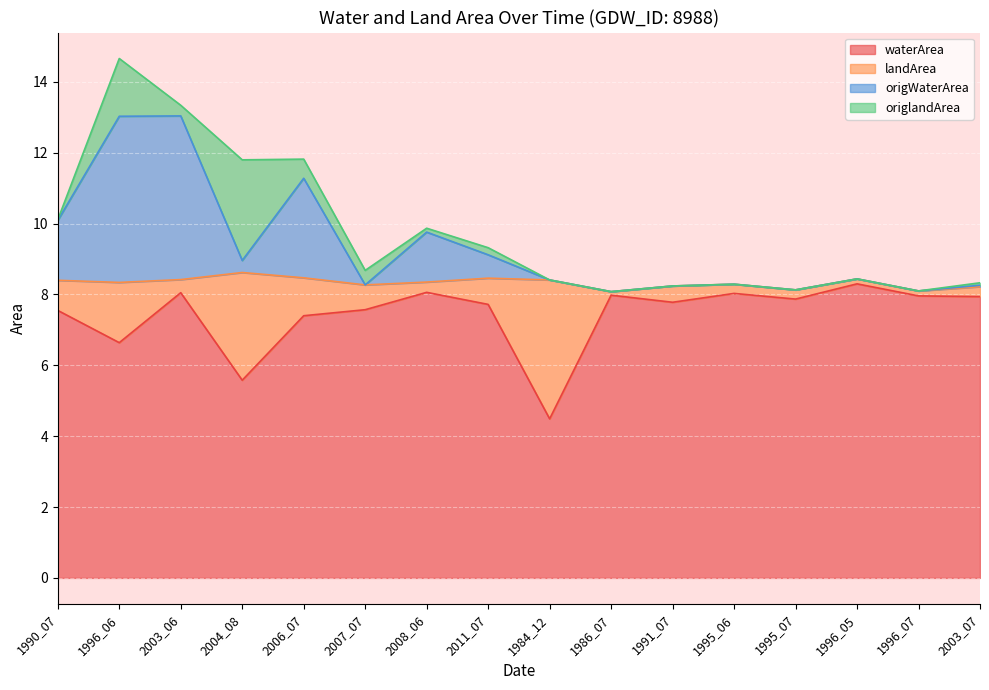

What is the total value across all series at 1984_12?

8.4